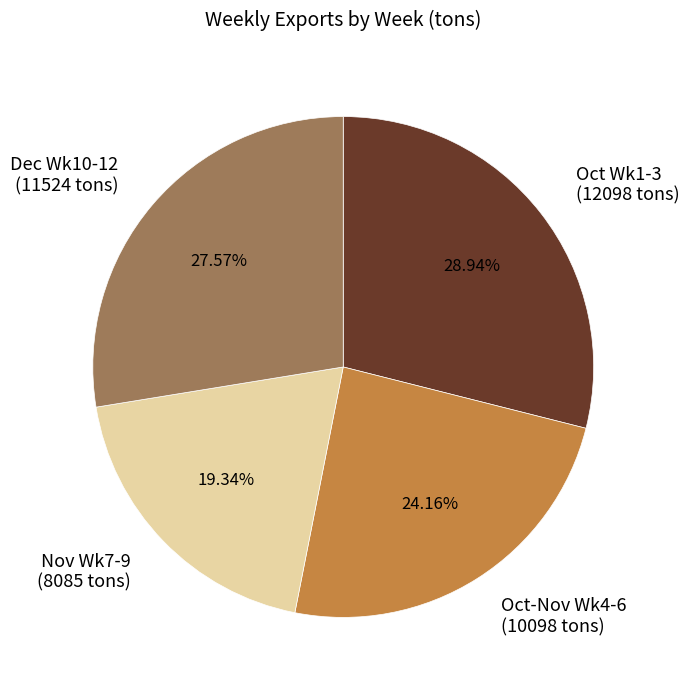

Do Nov Wk7-9 and Dec Wk10-12 together represent more than half of the pie?

No